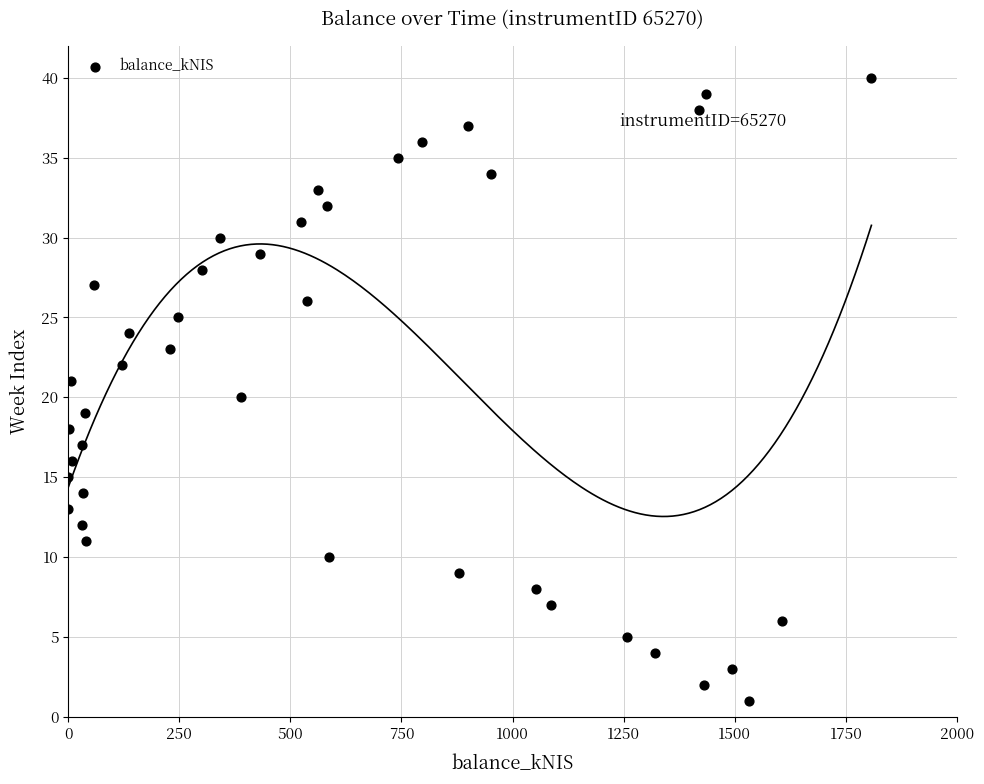

What is the range of Y values (max minus min)?

39